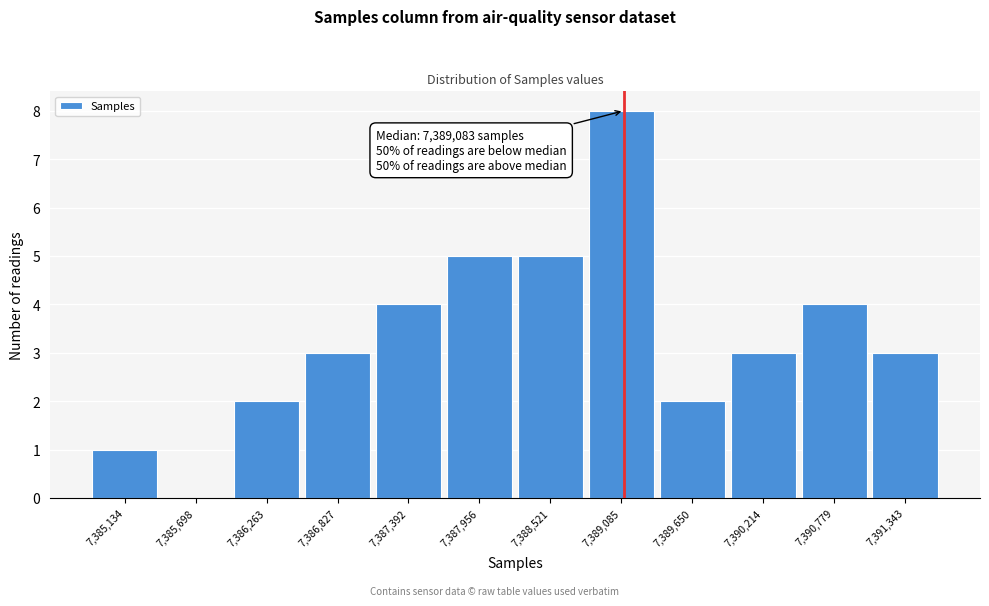

Reading left to right, extract all data points from this chart.

7,385,134=1	7,385,698=0	7,386,263=2	7,386,827=3	7,387,392=4	7,387,956=5	7,388,521=5	7,389,085=8	7,389,650=2	7,390,214=3	7,390,779=4	7,391,343=3